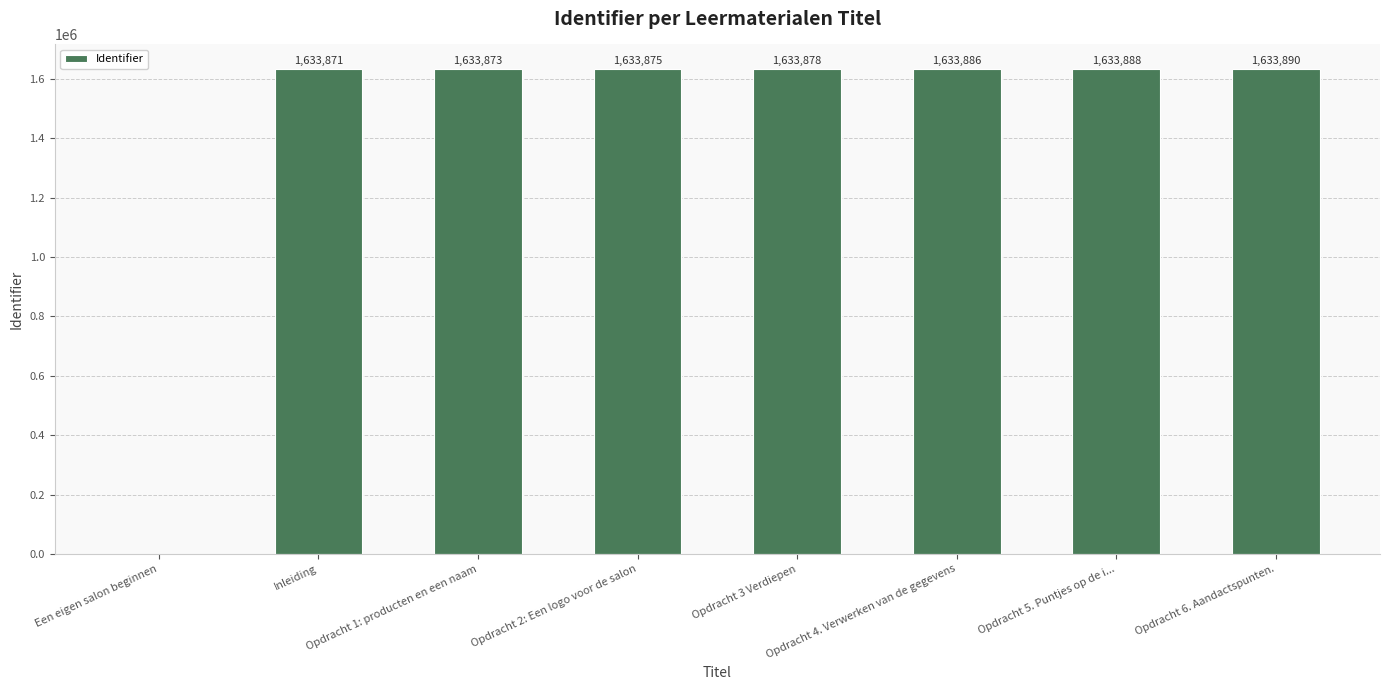

What is the maximum value shown in the chart?

1633890